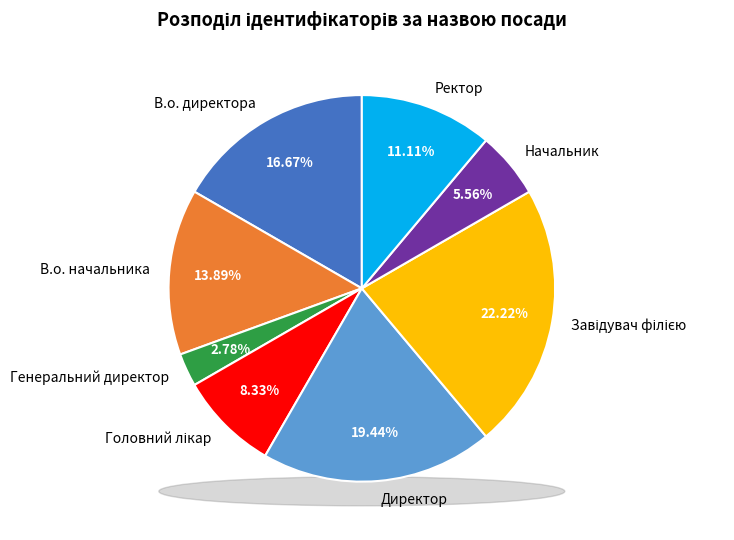

To the nearest percent, what is the difference between the Директор and Головний лікар slice percentages?

11%